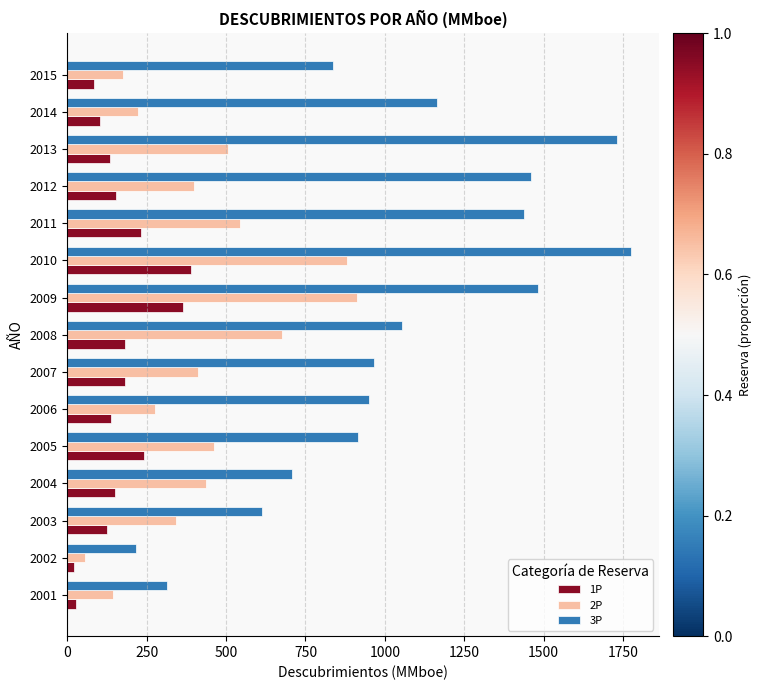

What is the average value of the 1P series?

168.3